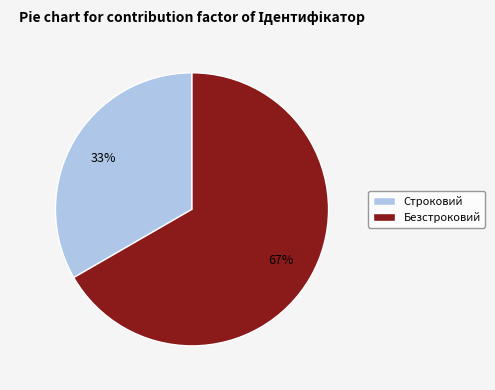

Is it true that Строковий is 28% of the pie?

False